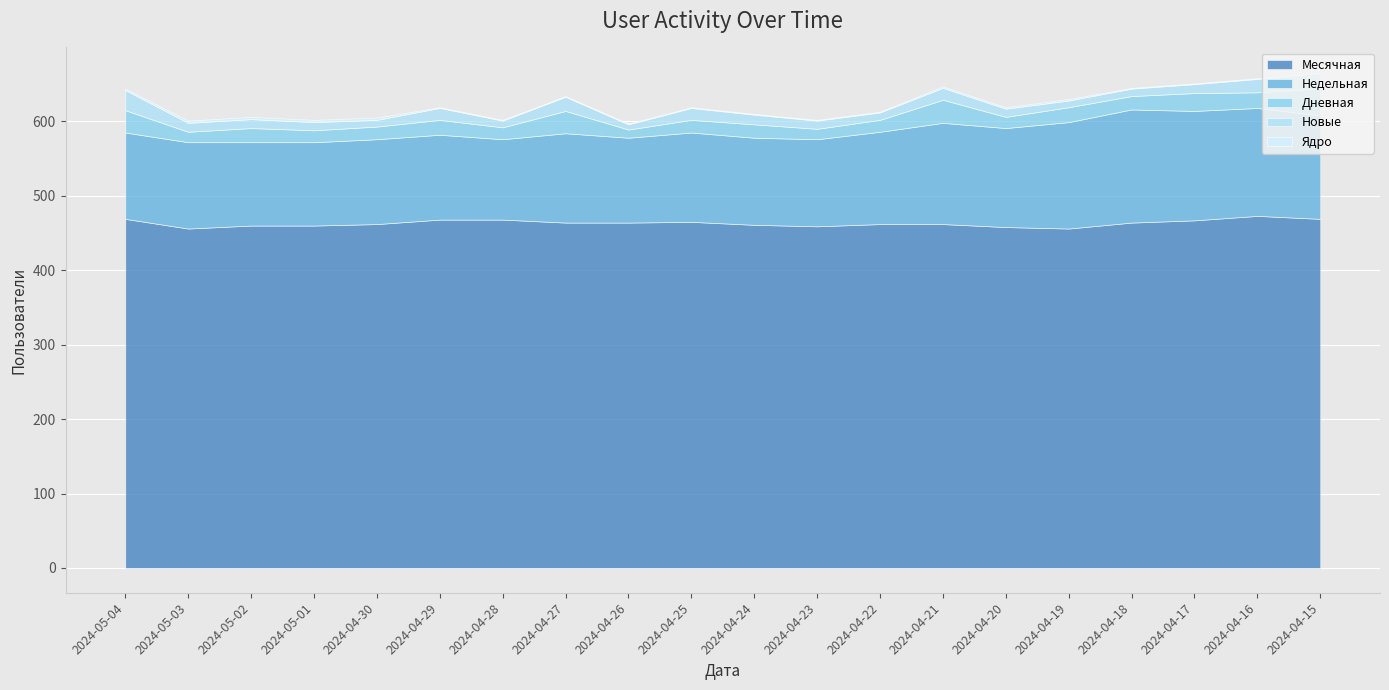

At which category is the sum across all series the highest?

2024-04-15